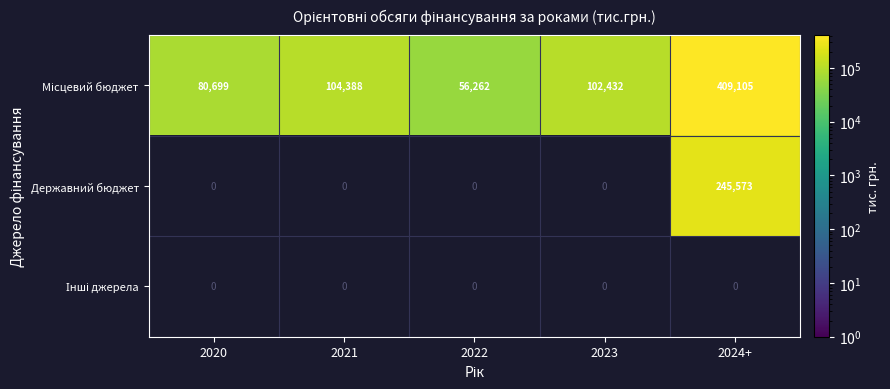

What is the minimum value shown in the chart?

56262.0